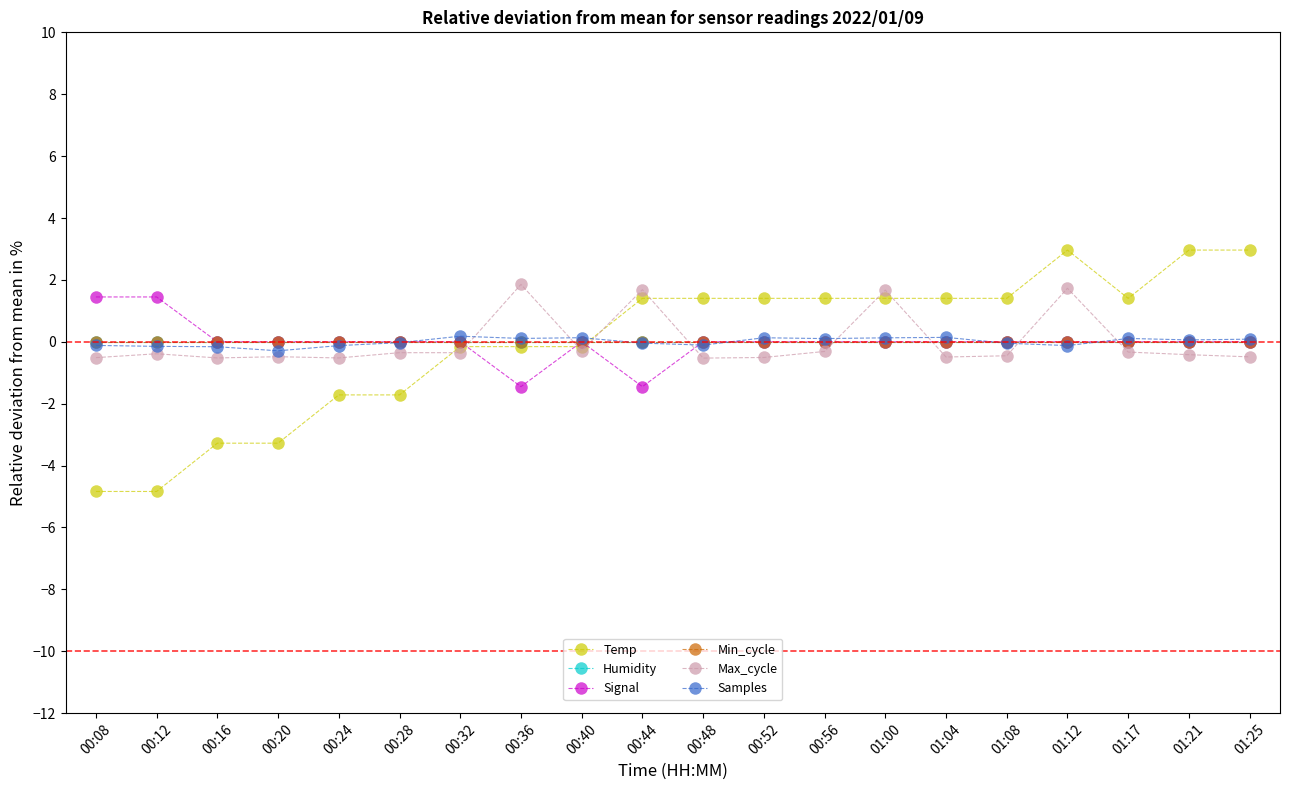

What is the spread (max minus min) of values at 01:08?

1.9